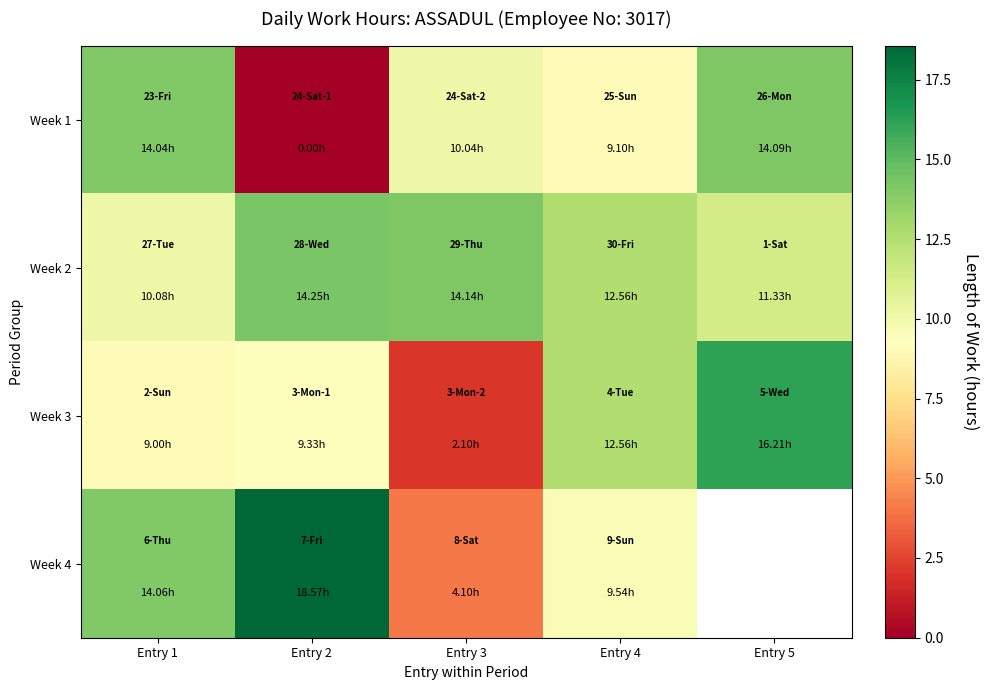

What is the spread (max minus min) of values at Entry 5?

4.9